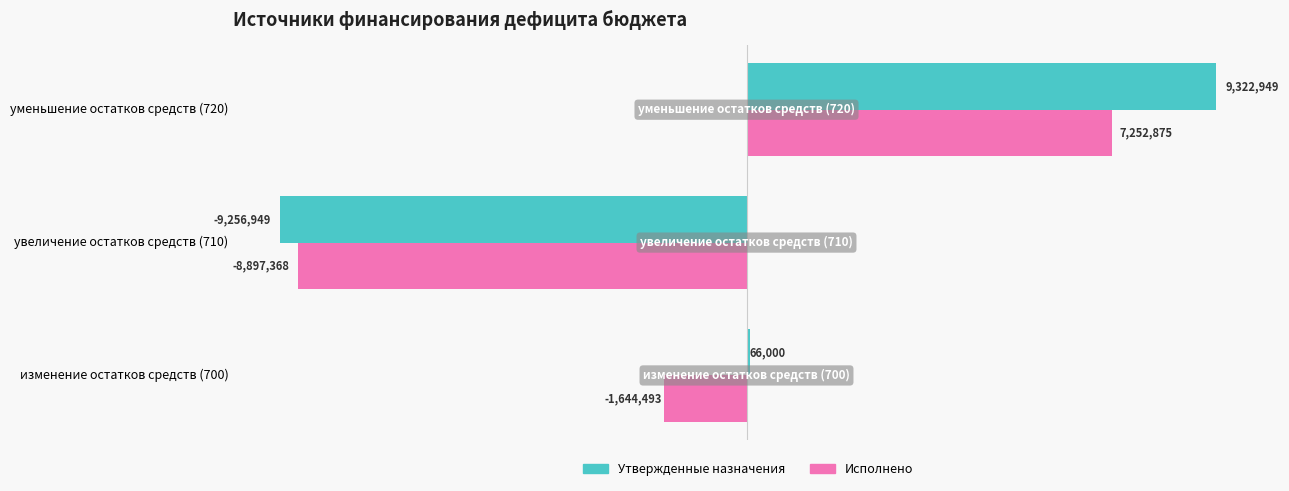

Which series has the largest total across all categories?

Утвержденные назначения